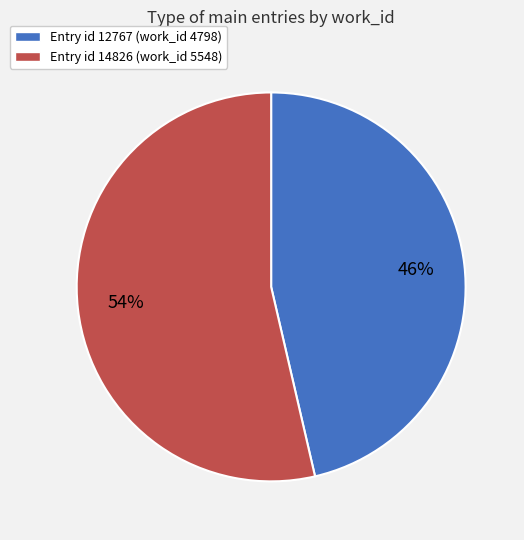

Count the number of slices in the pie.

2